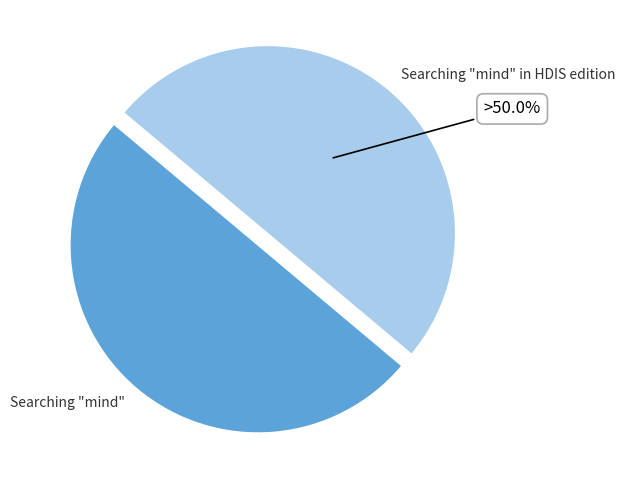

Is the sum of Searching "mind" in HDIS edition and Searching "mind" greater than half?

Yes